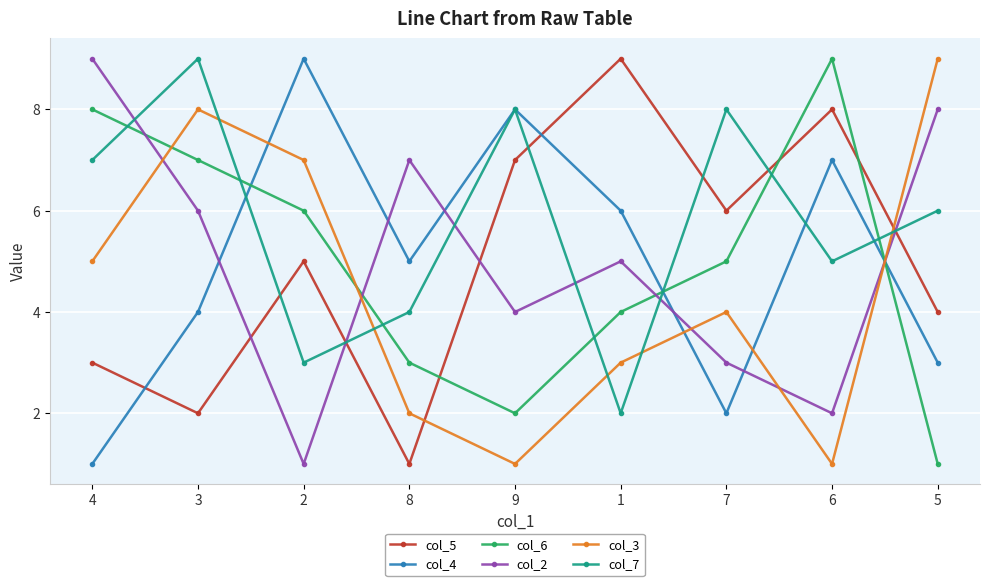

Reading left to right, list all the values displayed in this chart.

col_5: 3	2	5	1	7	9	6	8	4
col_4: 1	4	9	5	8	6	2	7	3
col_6: 8	7	6	3	2	4	5	9	1
col_2: 9	6	1	7	4	5	3	2	8
col_3: 5	8	7	2	1	3	4	1	9
col_7: 7	9	3	4	8	2	8	5	6